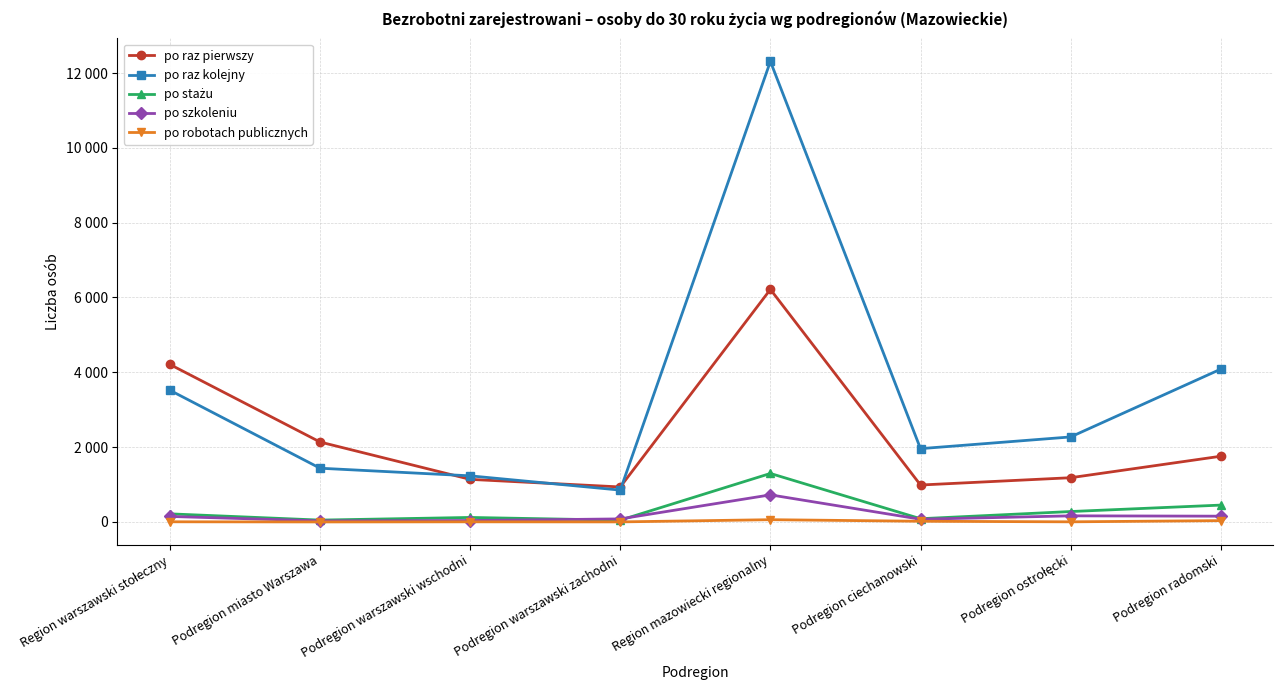

What are all the series names shown in the legend?

po raz pierwszy, po raz kolejny, po stażu, po szkoleniu, po robotach publicznych